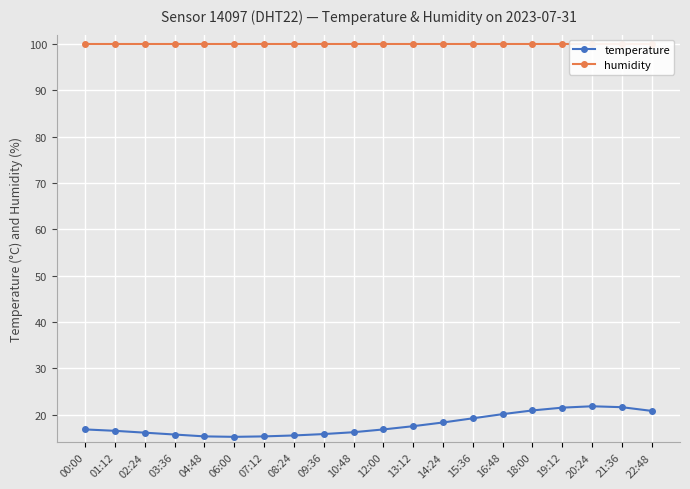

What is the value of the temperature point at the 14th from the left?

19.2